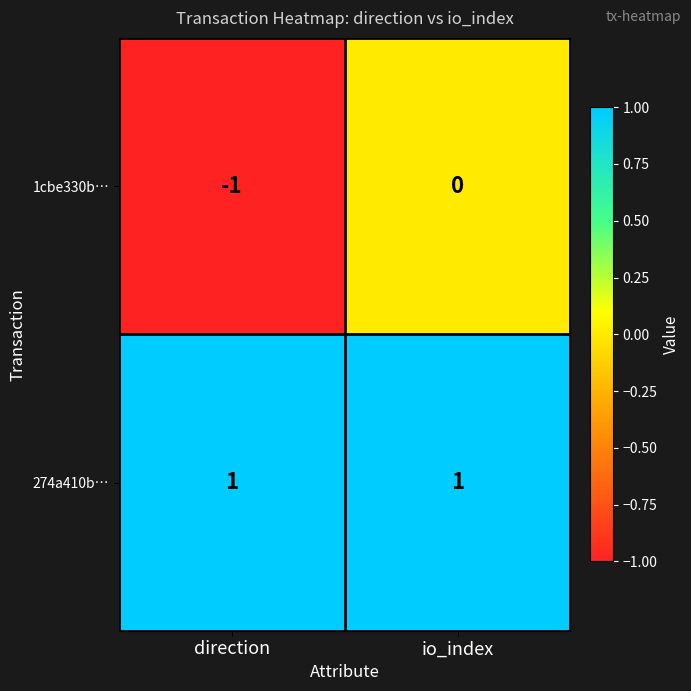

Rank the series by their maximum value, from highest to lowest.

274a410b…, 1cbe330b…